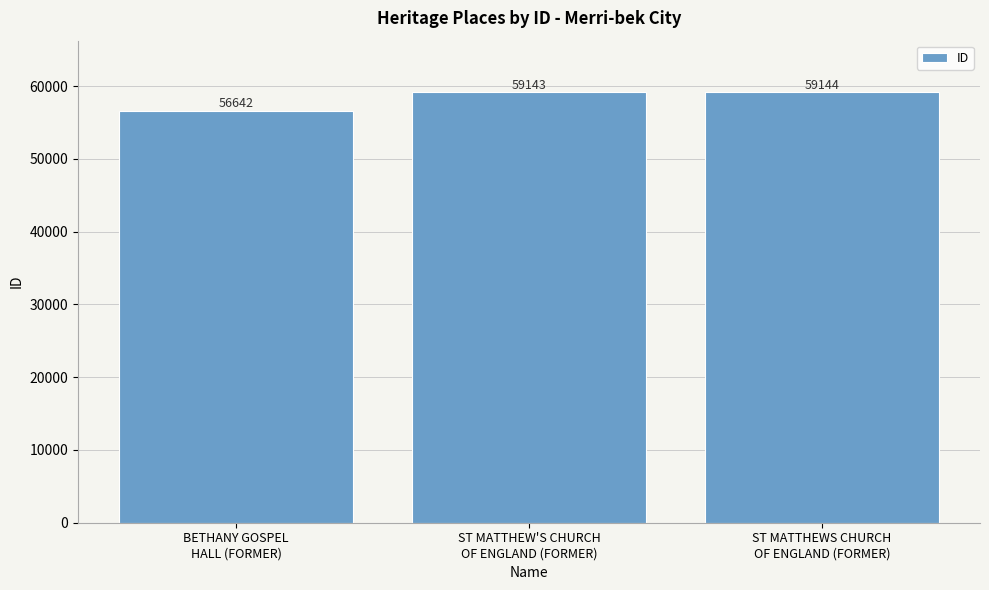

What is the change in value from BETHANY GOSPEL
HALL (FORMER) to ST MATTHEW'S CHURCH
OF ENGLAND (FORMER)?

+2501